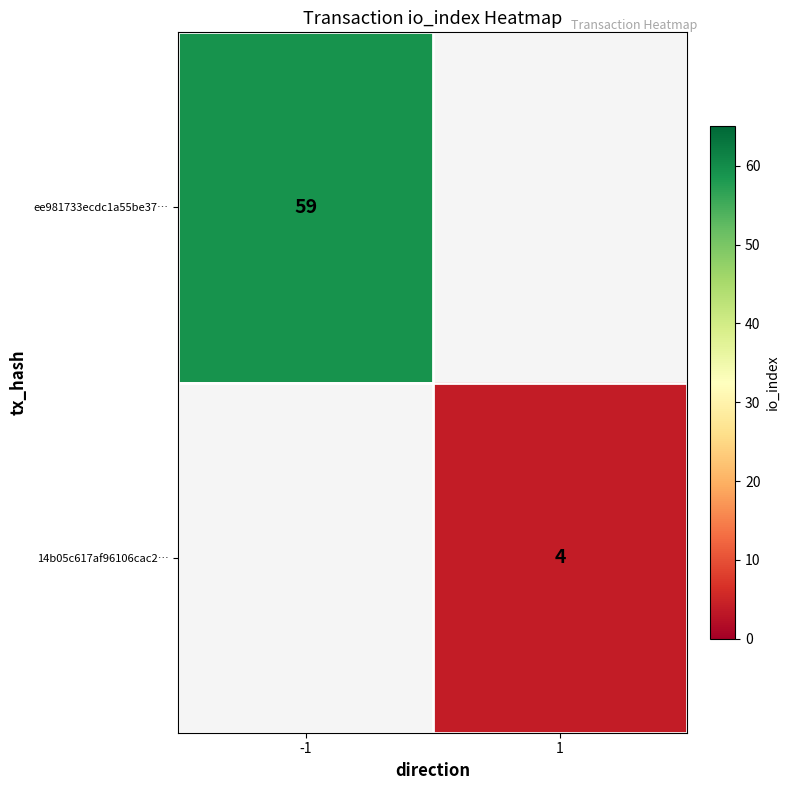

What is the smallest value displayed?

4.0